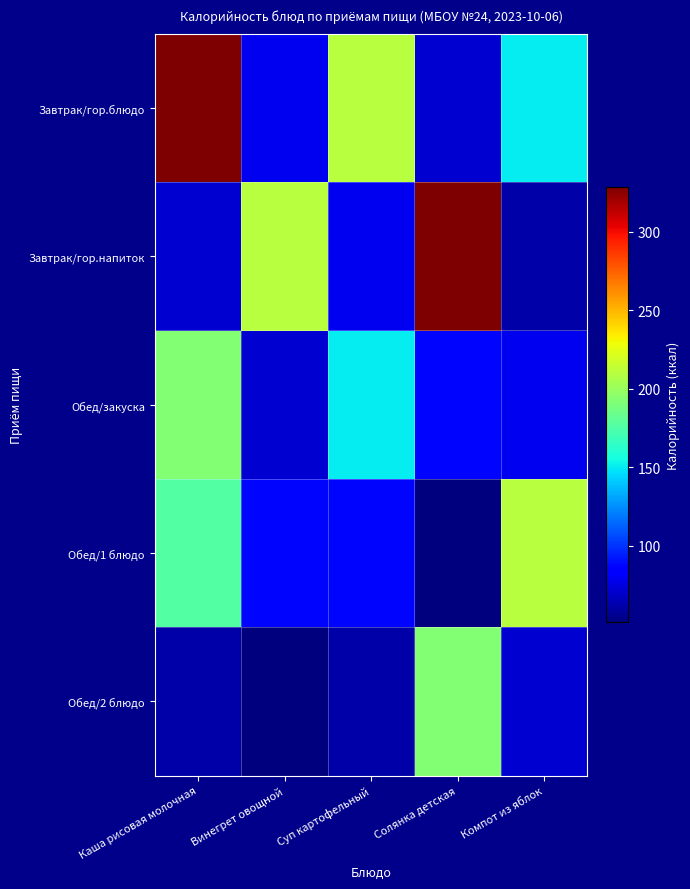

Reading left to right, extract all data points from this chart.

Завтрак/гор.блюдо: Каша рисовая молочная=328.8	Винегрет овощной=79.0	Суп картофельный=210.0	Солянка детская=71.1	Компот из яблок=150.0
Завтрак/гор.напиток: Каша рисовая молочная=70.9	Винегрет овощной=210.0	Суп картофельный=79.0	Солянка детская=328.8	Компот из яблок=61.4
Обед/закуска: Каша рисовая молочная=192.9	Винегрет овощной=71.1	Суп картофельный=150.0	Солянка детская=88.0	Компот из яблок=79.0
Обед/1 блюдо: Каша рисовая молочная=176.0	Винегрет овощной=88.0	Суп картофельный=88.0	Солянка детская=51.2	Компот из яблок=210.0
Обед/2 блюдо: Каша рисовая молочная=61.4	Винегрет овощной=51.2	Суп картофельный=61.4	Солянка детская=192.9	Компот из яблок=70.9